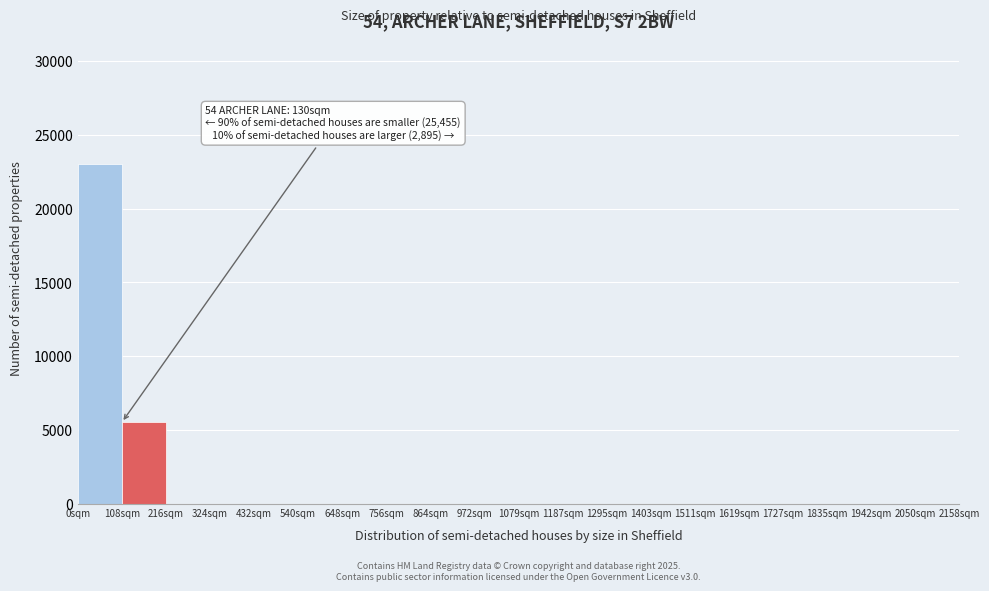

Over which range of the x-axis is the bar tallest?

0 to 108